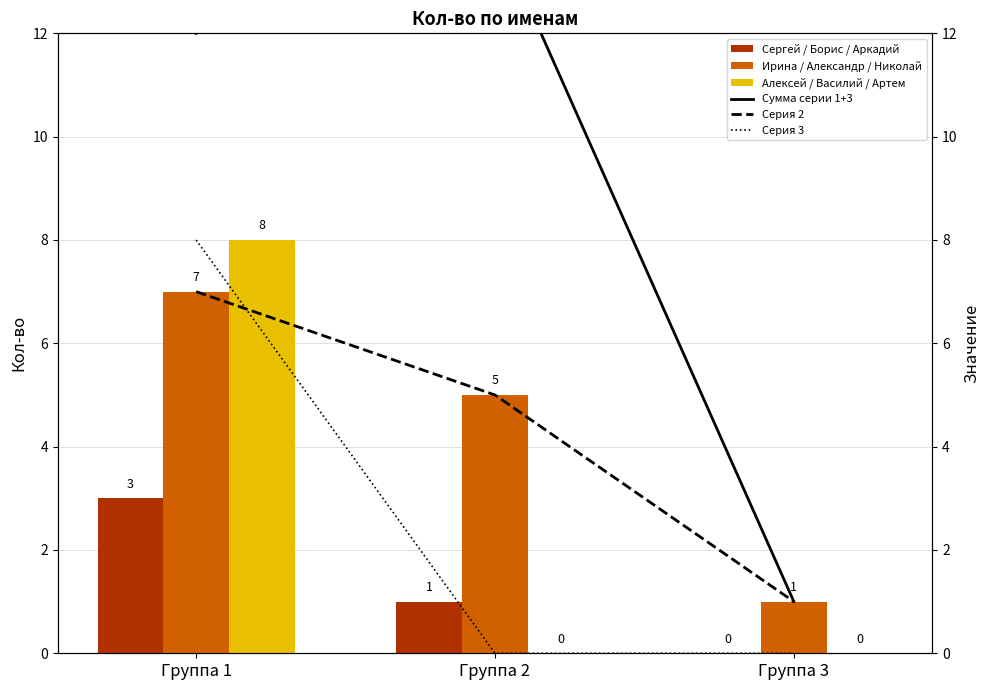

What is the difference between the maximum and minimum values in the Серия 3 series?

8